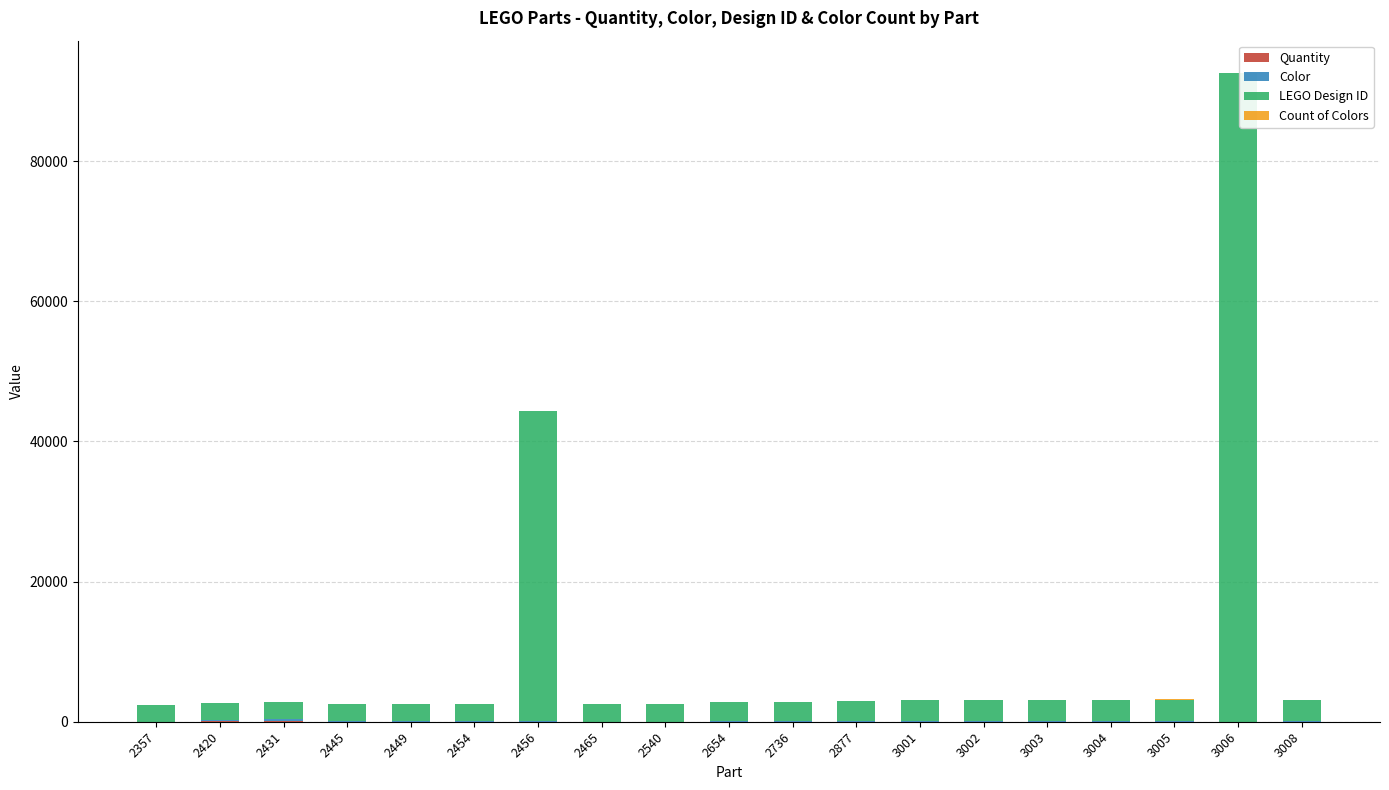

At which category is the sum across all series the highest?

3006